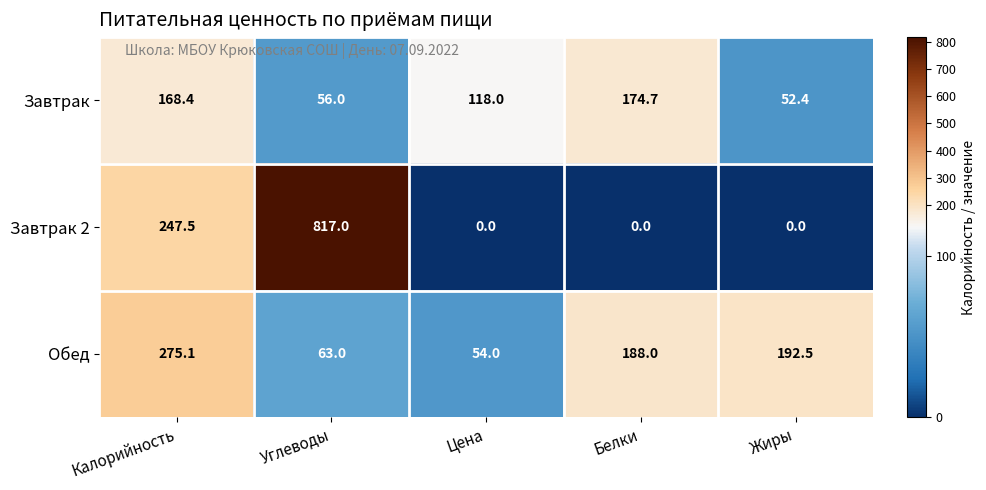

What is the total value across all series at Белки?

362.7